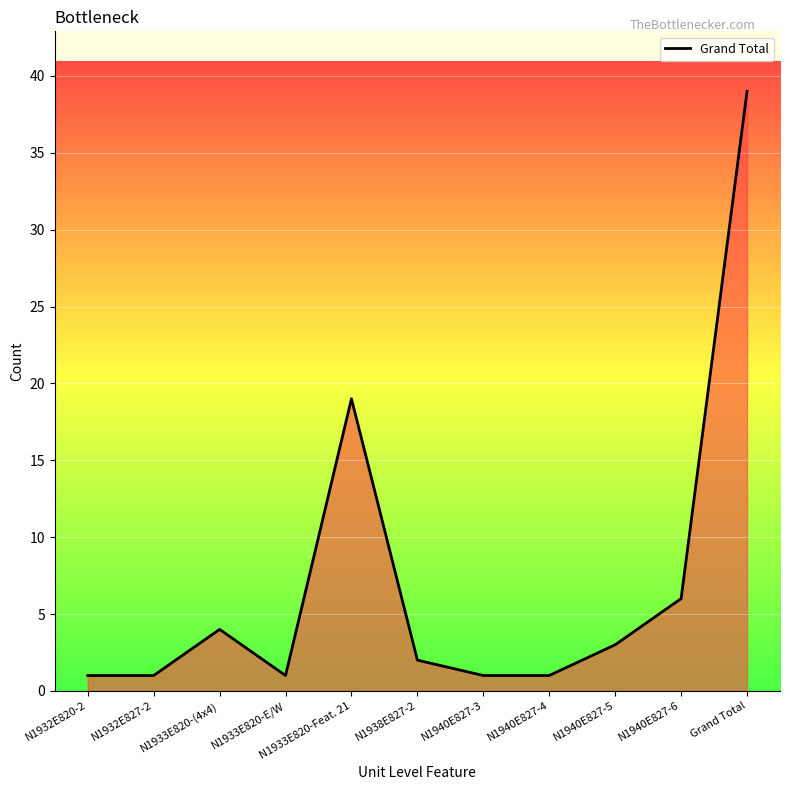

What is the change in value from N1938E827-2 to N1940E827-5?

+1